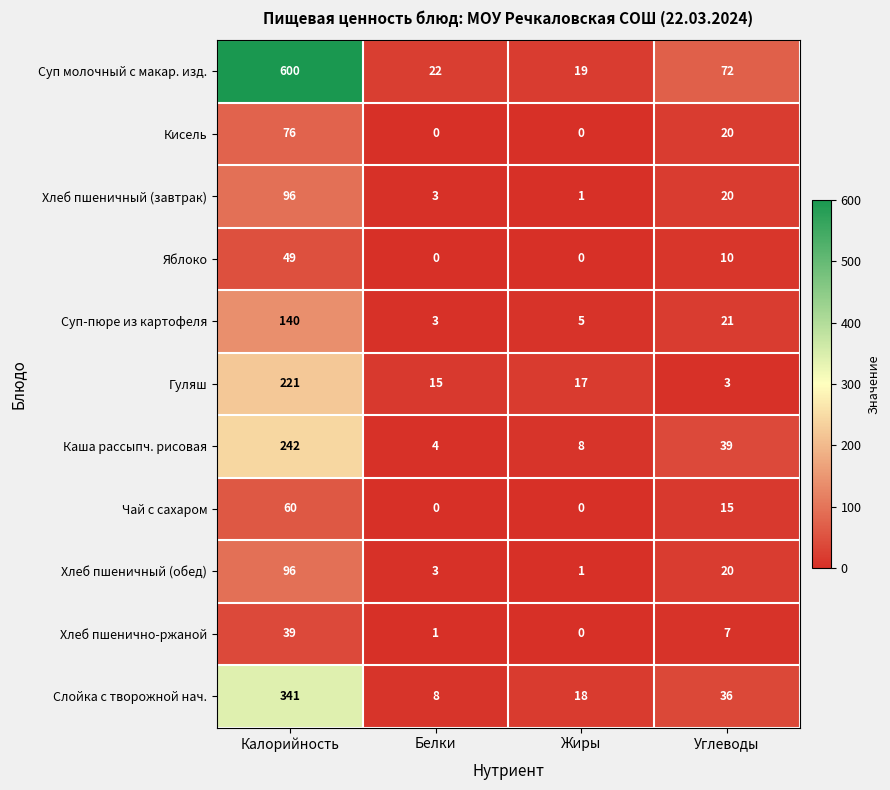

What is the highest value of the Яблоко series?

49